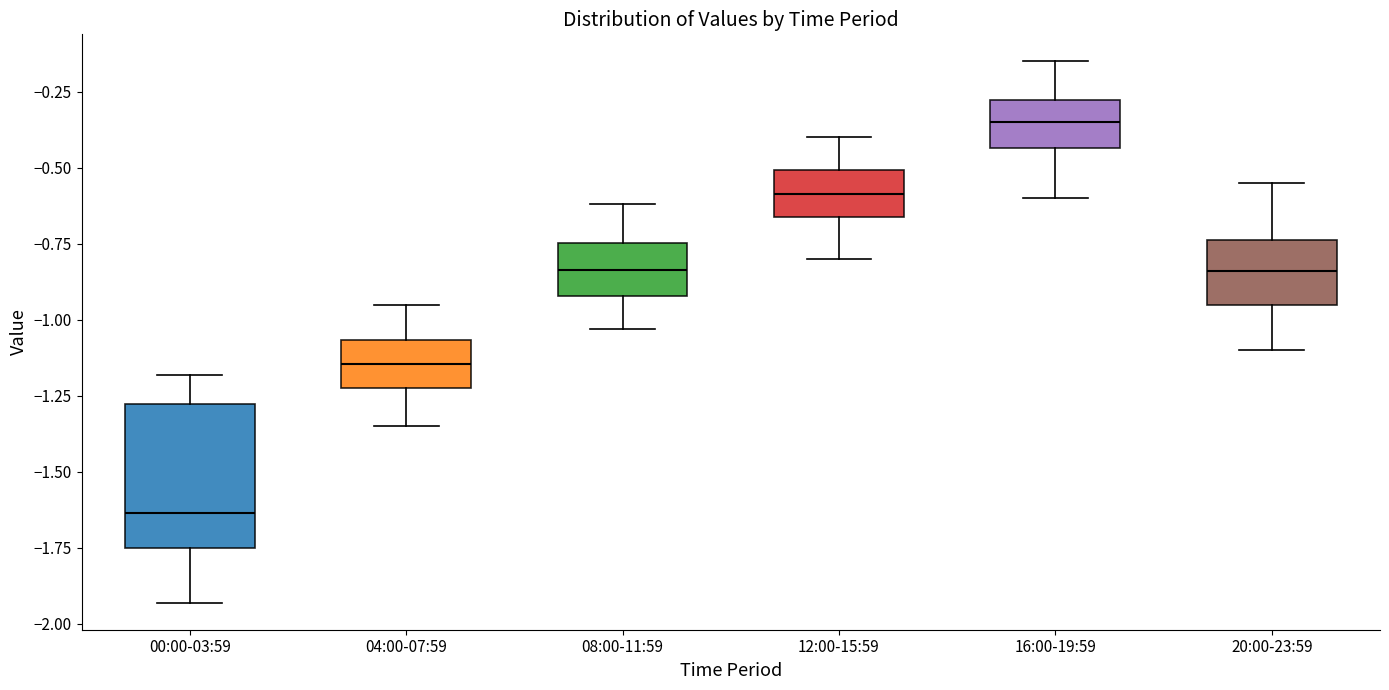

Where does the lower whisker of the box for 12:00-15:59 end on the y-axis? The values are not printed on the chart, so give them approximately, as read against the axis.

-0.80